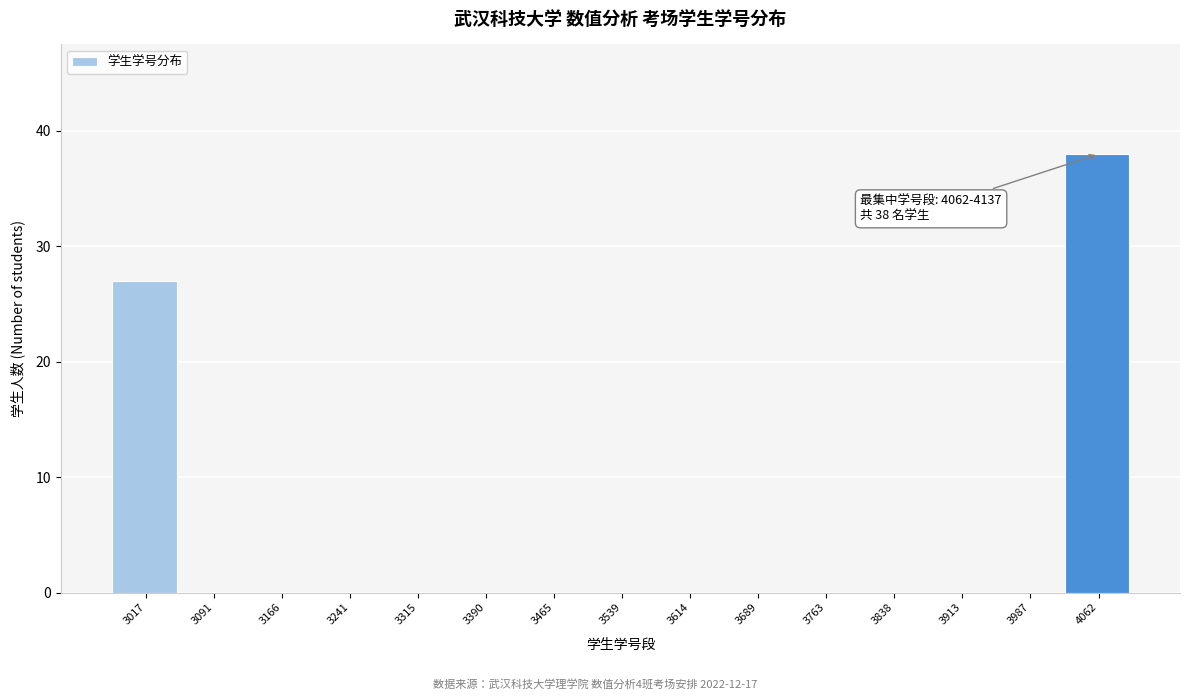

Reading right to left, transcribe all the data shown in this chart.

4062=38	3987=0	3913=0	3838=0	3763=0	3689=0	3614=0	3539=0	3465=0	3390=0	3315=0	3241=0	3166=0	3091=0	3017=27